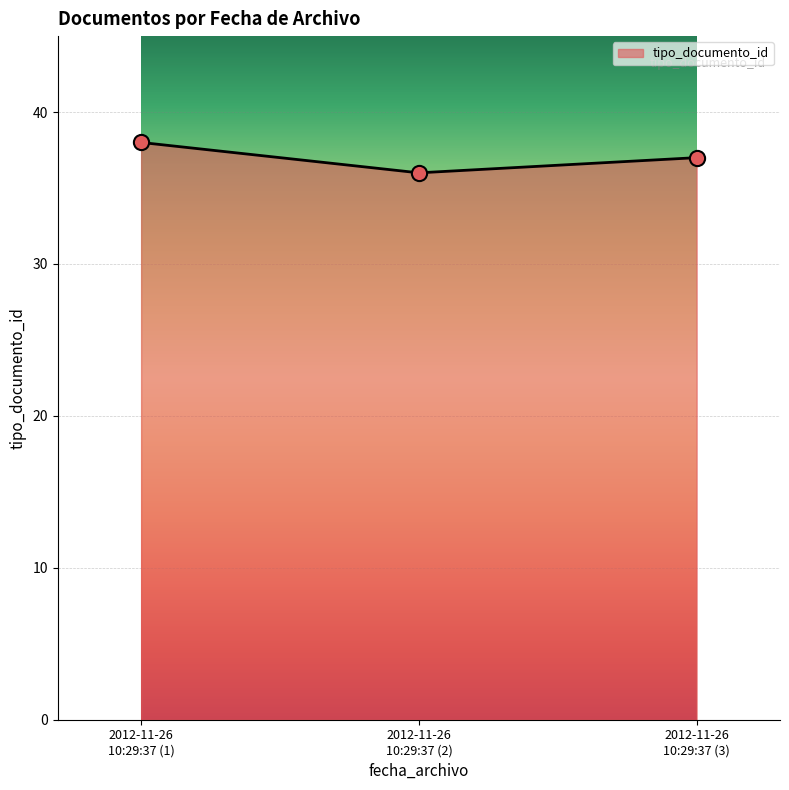

What is the minimum value shown in the chart?

36